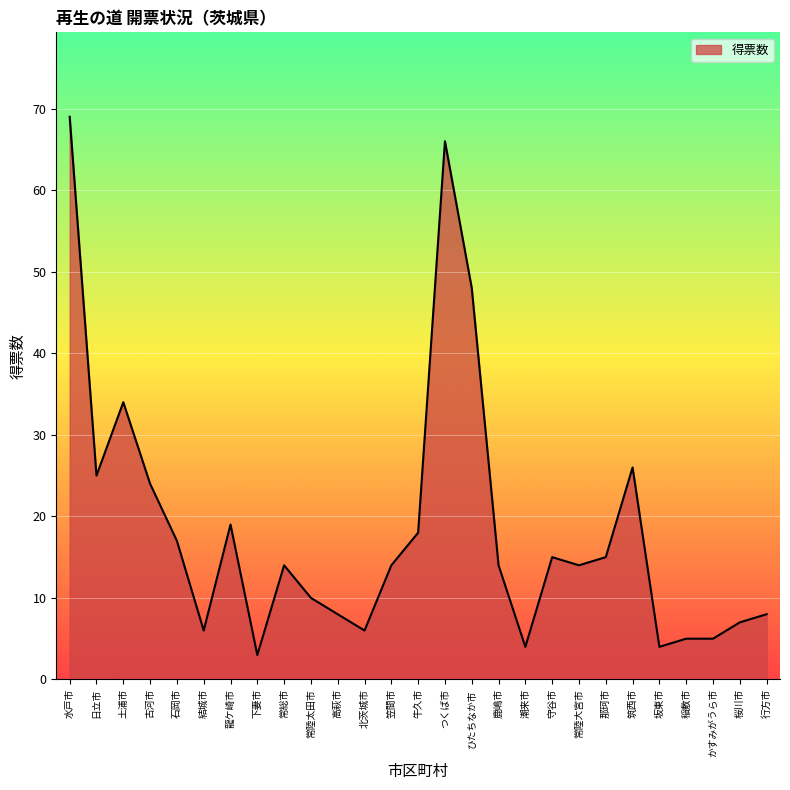

What position from the left is 稲敷市?

24